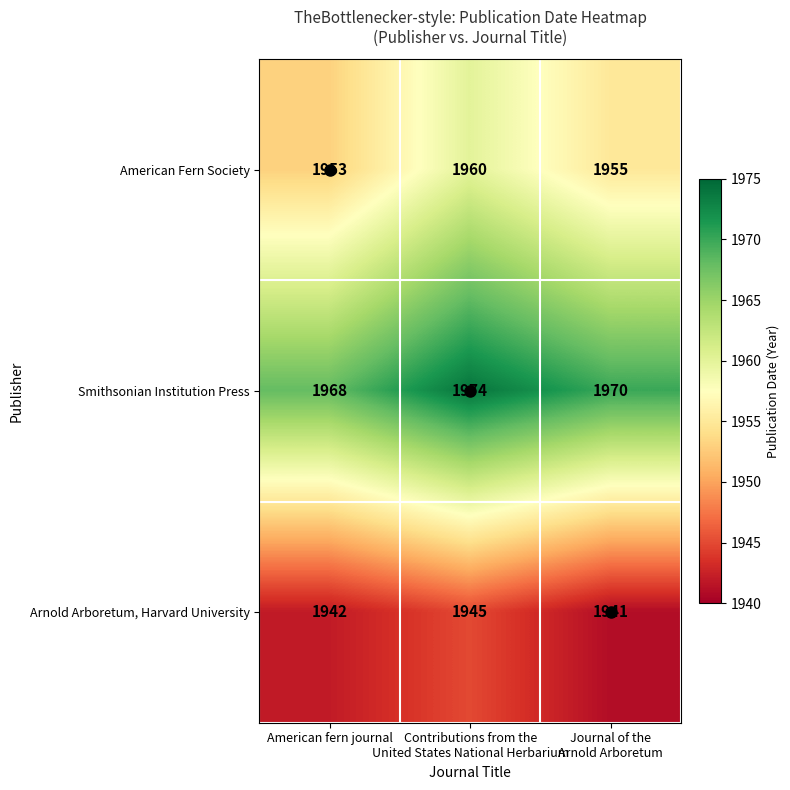

How many distinct data groups are displayed?

3